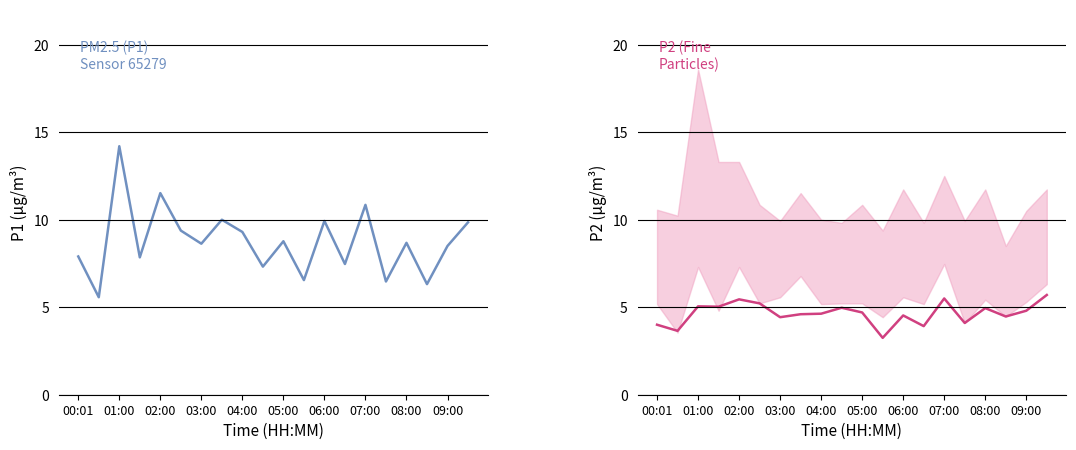

Which series has the widest spread of values?

P1